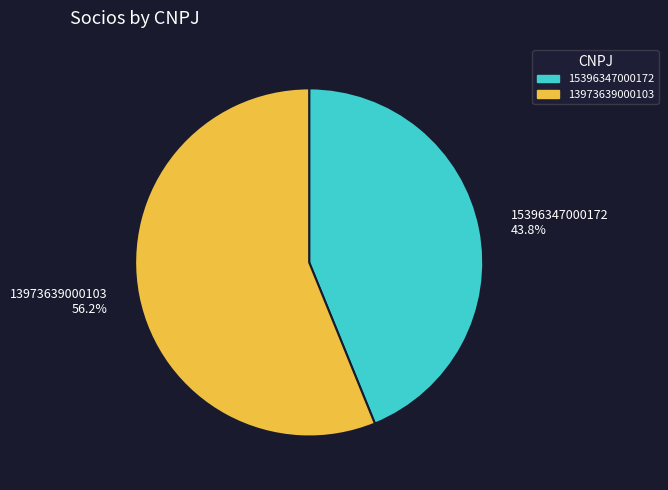

To the nearest percent, what is the difference between the 13973639000103 and 15396347000172 slice percentages?

12%